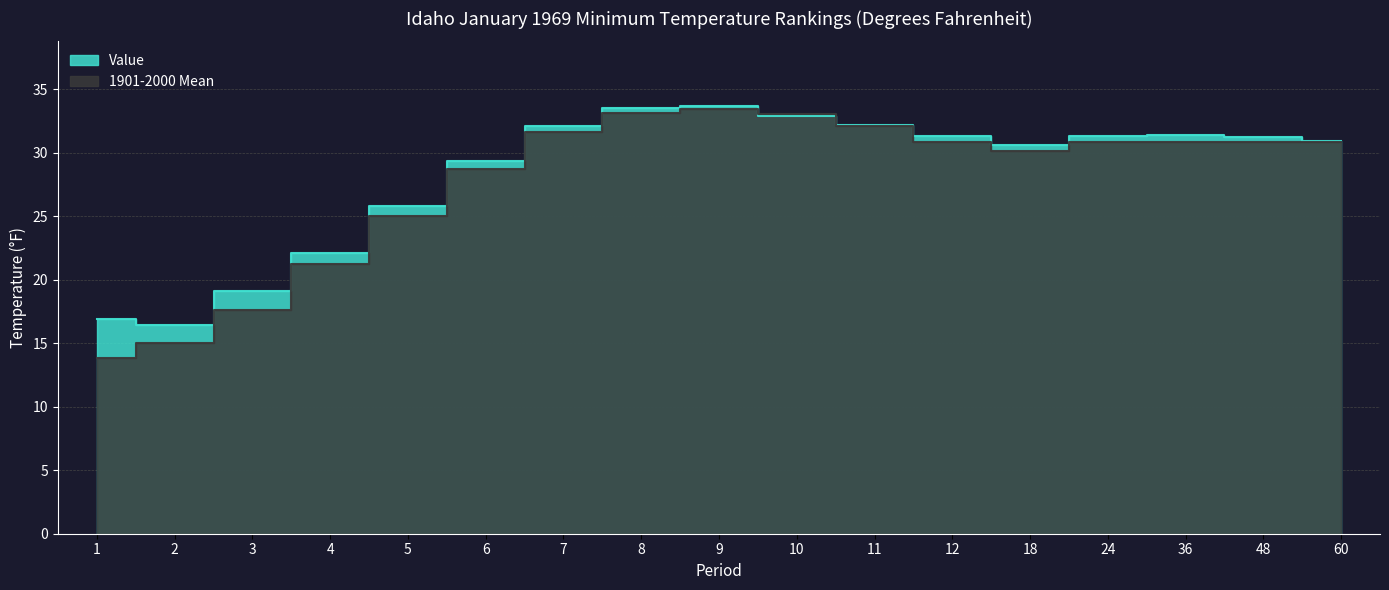

True or false: 1901-2000 Mean has a value of 17.6 at 3.

True